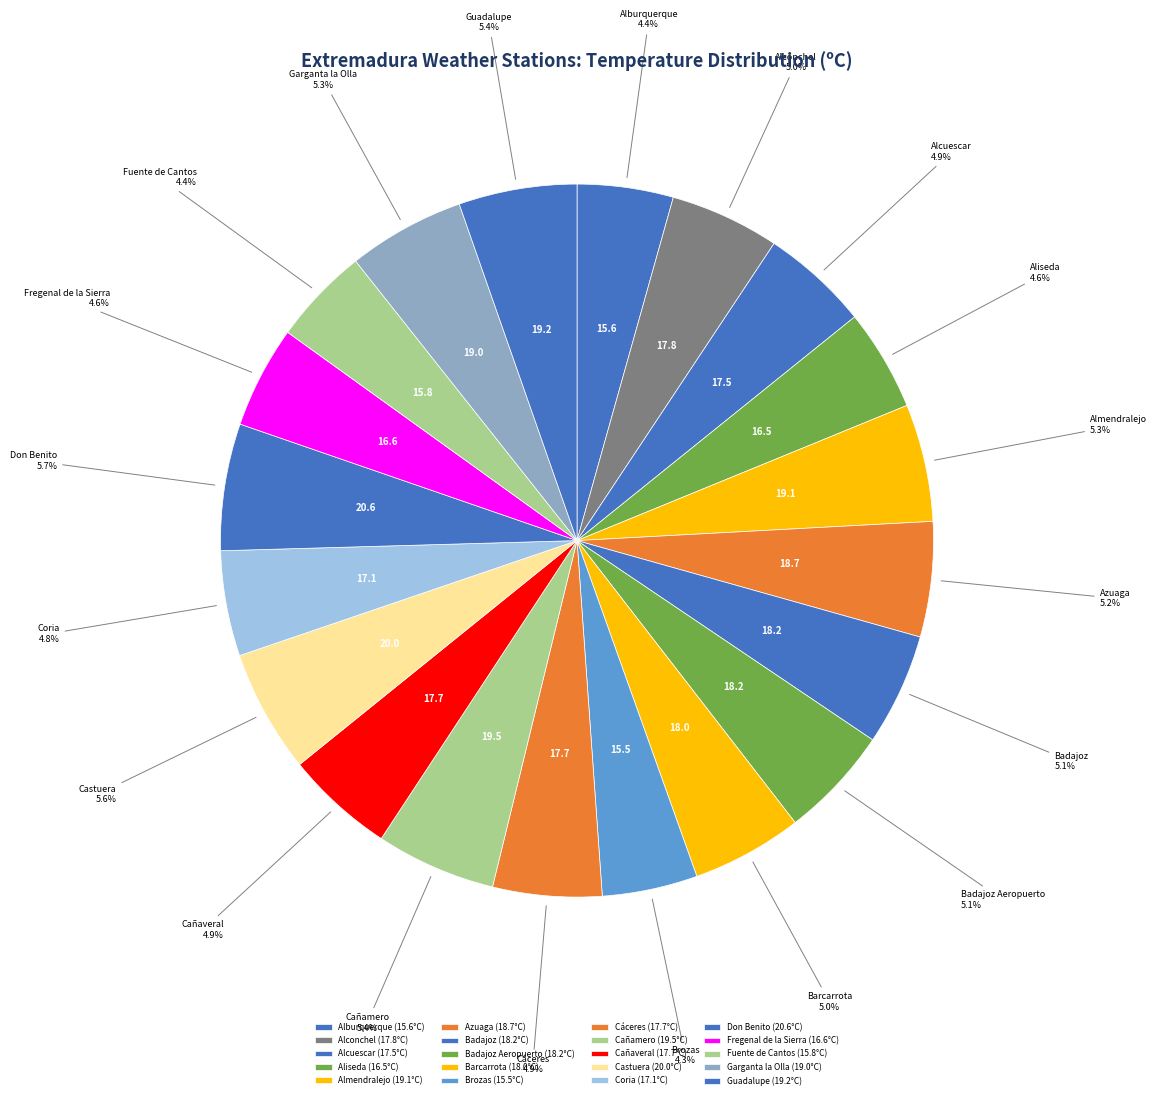

To the nearest percent, what portion does Badajoz represent?

5%